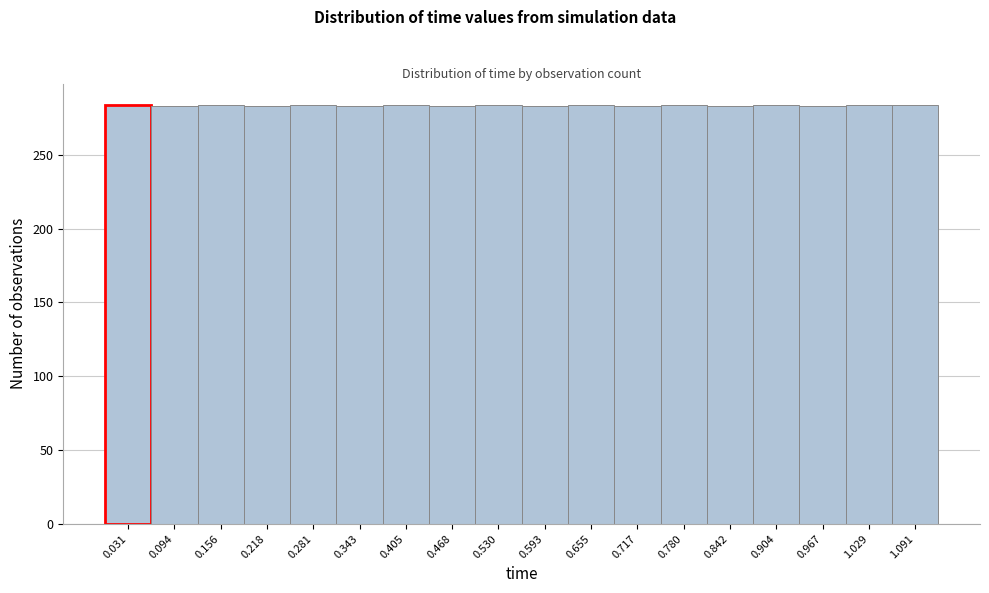

How tall is the bar that spans 0.12 to 0.19 on the x-axis? Neither the bar edges nor the heights are printed on the chart, so give them approximately, as read against the axes.

285